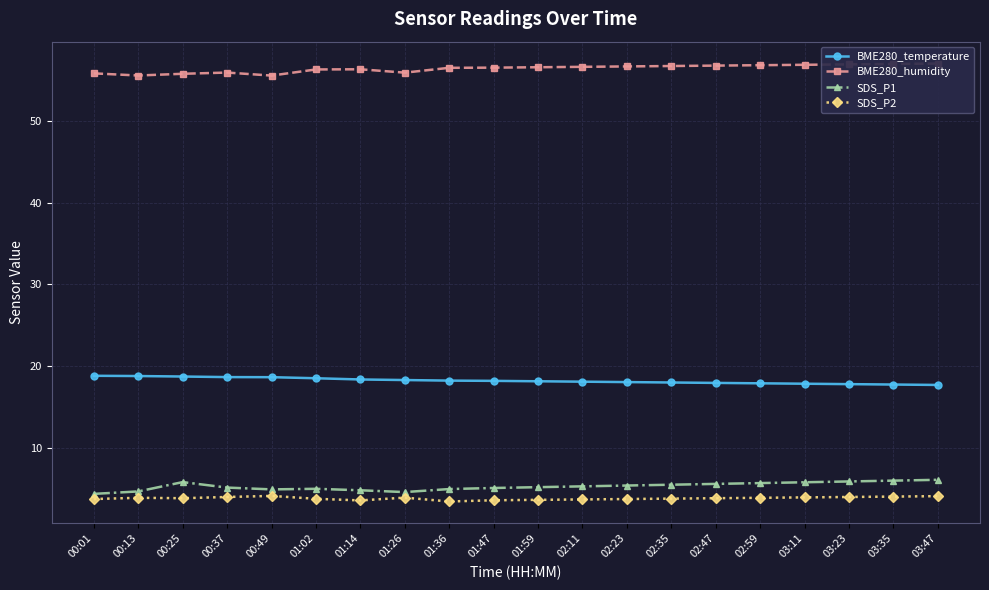

In SDS_P2, how many points are lower than both neighbors (excluding endpoints)?

3